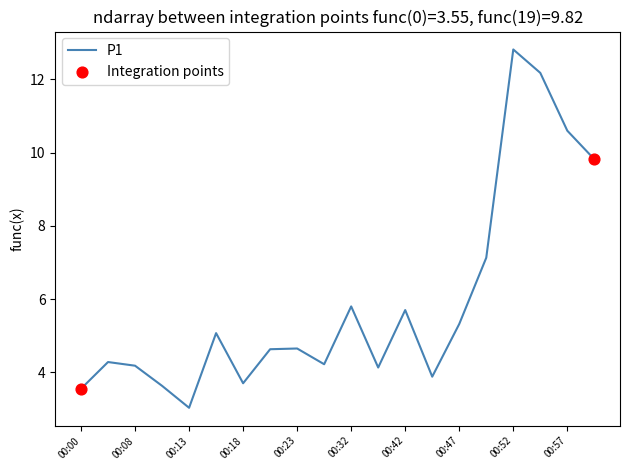

What is the minimum value shown in the chart?

3.0